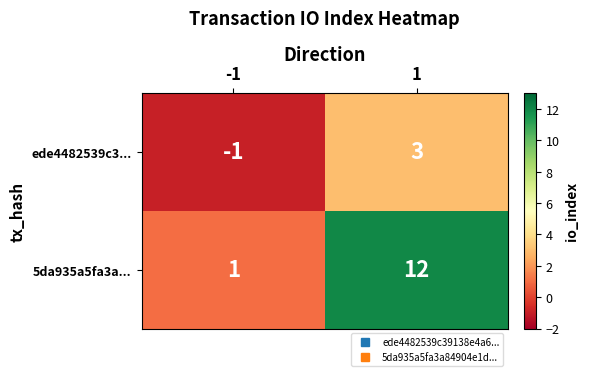

What is the difference between the 5da935a5fa3a... values at -1 and 1?

11